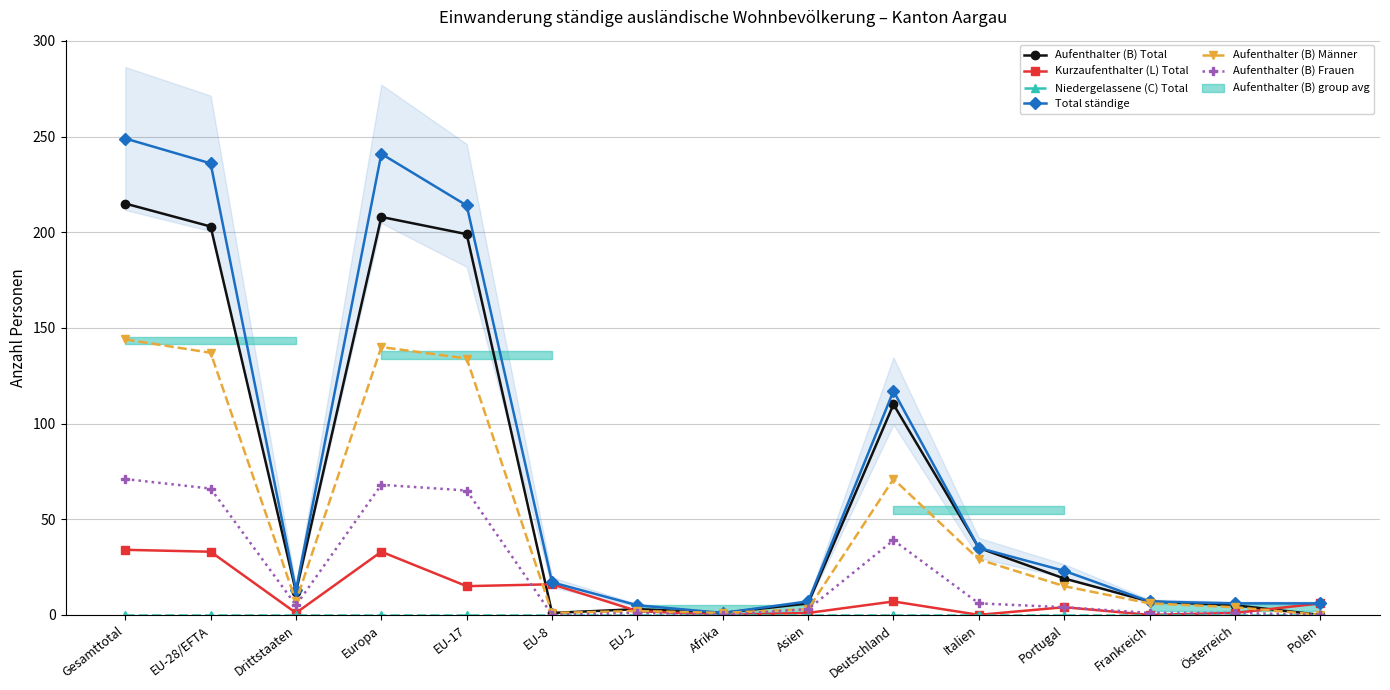

What is the sum of the Total ständige values at Afrika and Deutschland?

118